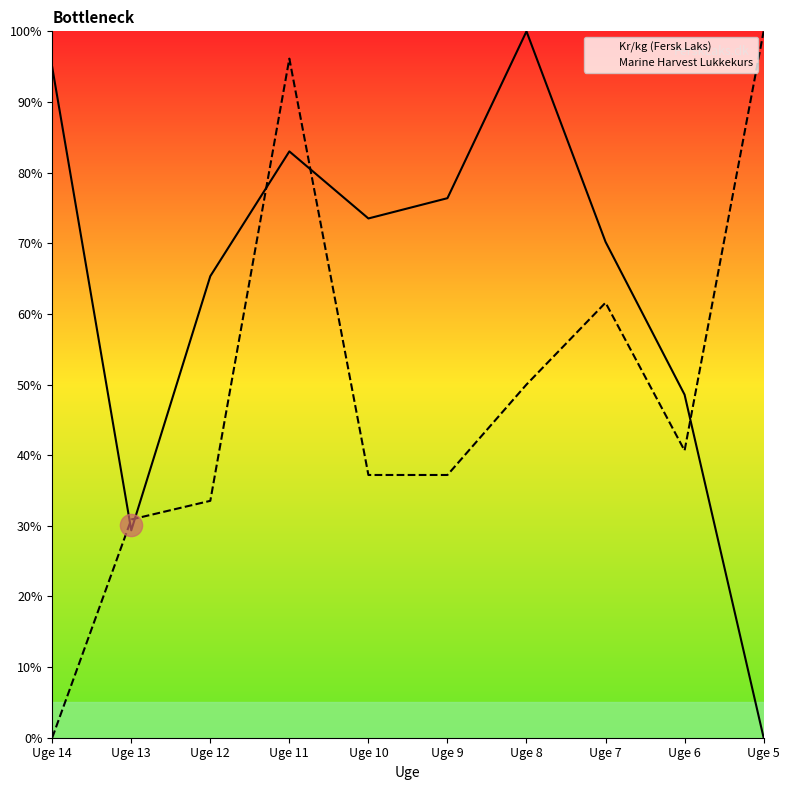

How many data points in Kr/kg (Fersk Laks) are above 73?

5